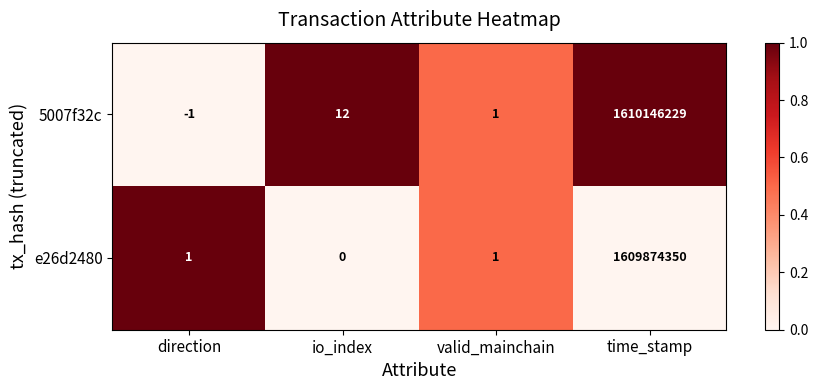

The value of e26d2480 at time_stamp is 2371825654. True or false?

False